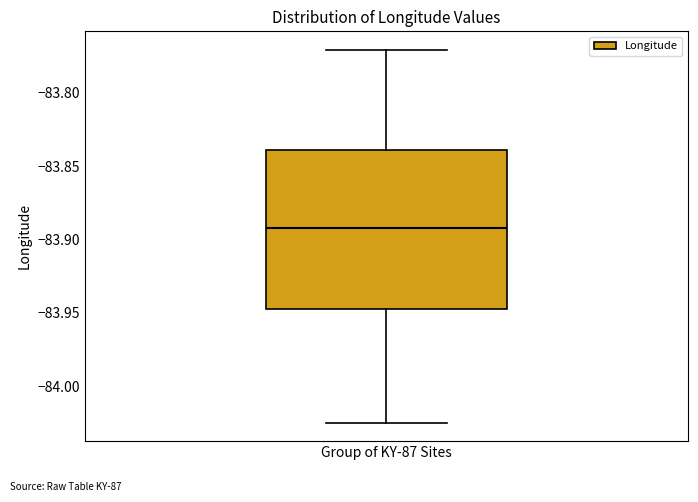

Read this box plot against the y-axis: the position of the median line, the range covered by the box, and the ends of both whiskers. The values are not printed on the chart, so give them approximately, as read against the axis.

median -83.890, box -83.950 to -83.840, whiskers -84.025 to -83.770